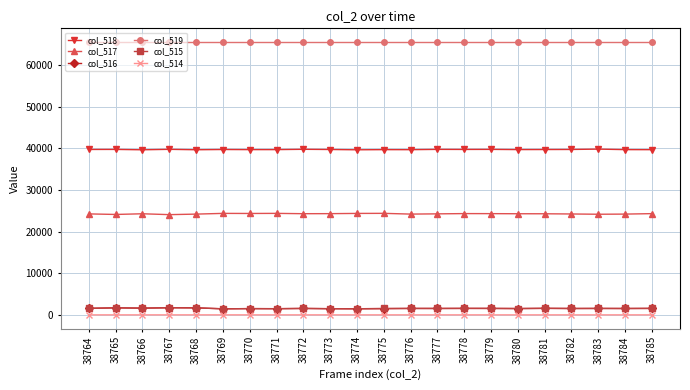

What is the value of the col_517 point at the 15th from the left?

24320